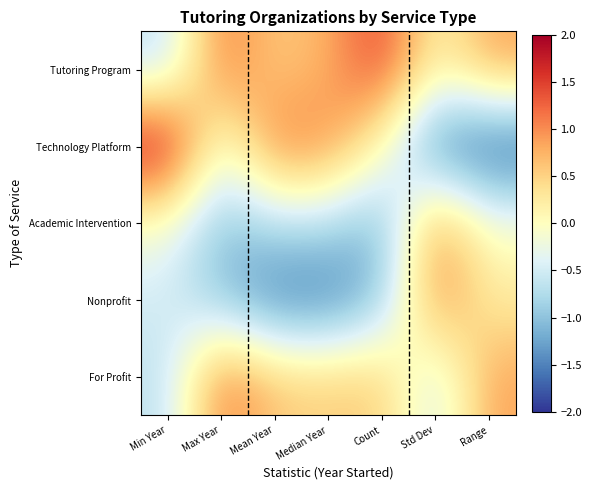

How many series are shown in this chart?

5